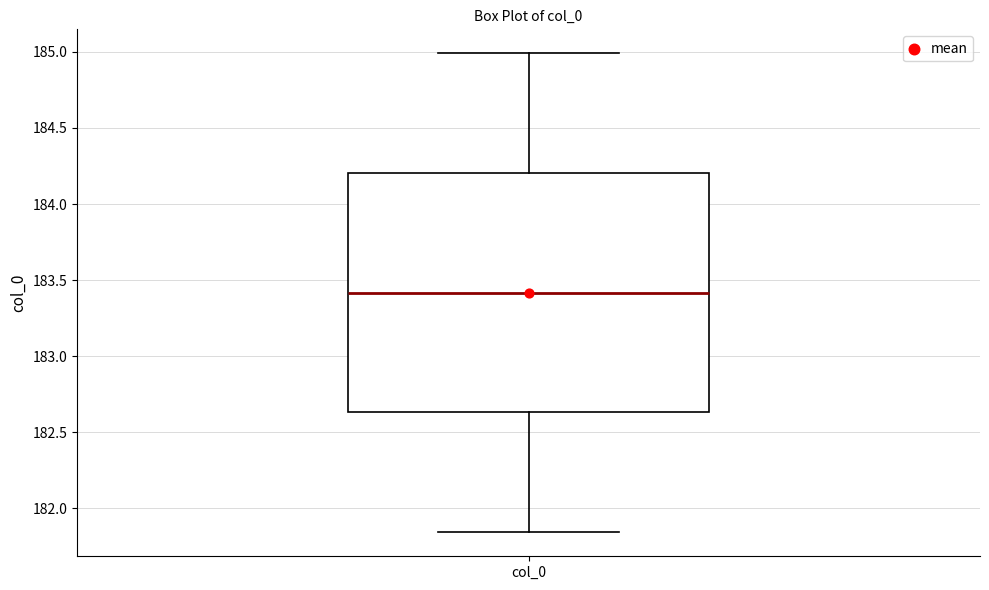

Where does the median line of the box for col_0 sit on the y-axis? The values are not printed on the chart, so give them approximately, as read against the axis.

183.40